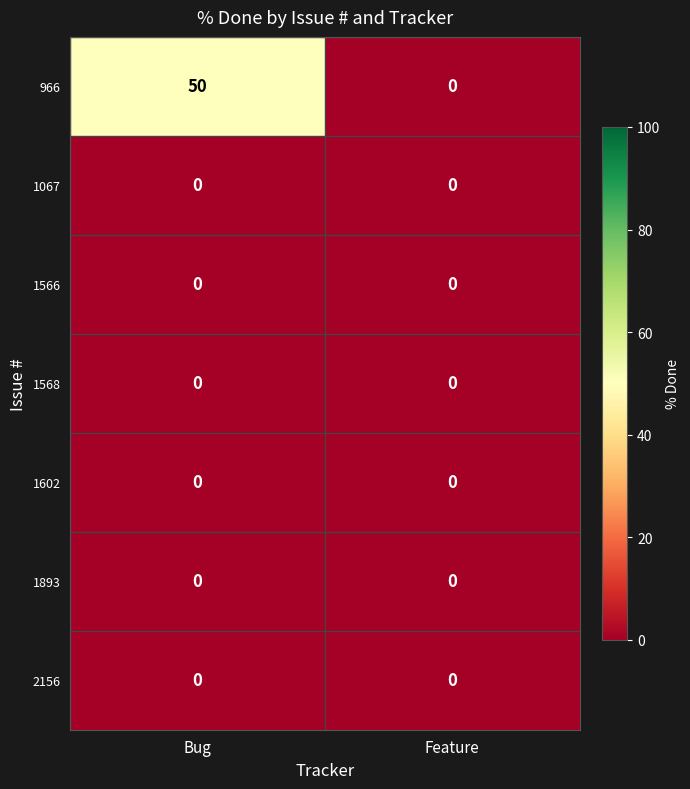

Which category has the highest value across all series?

Bug